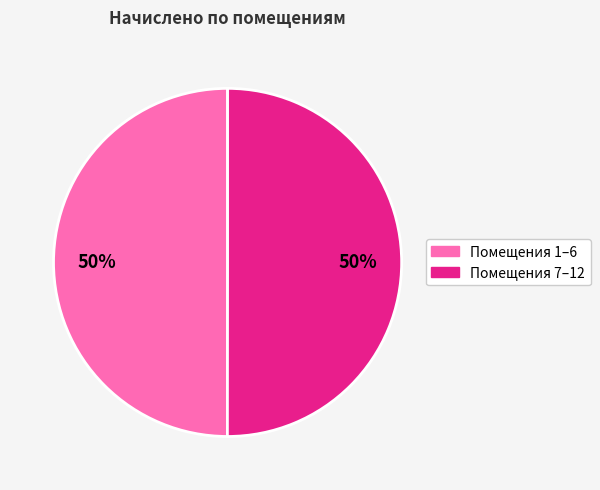

To the nearest percent, what is the average slice percentage?

50%